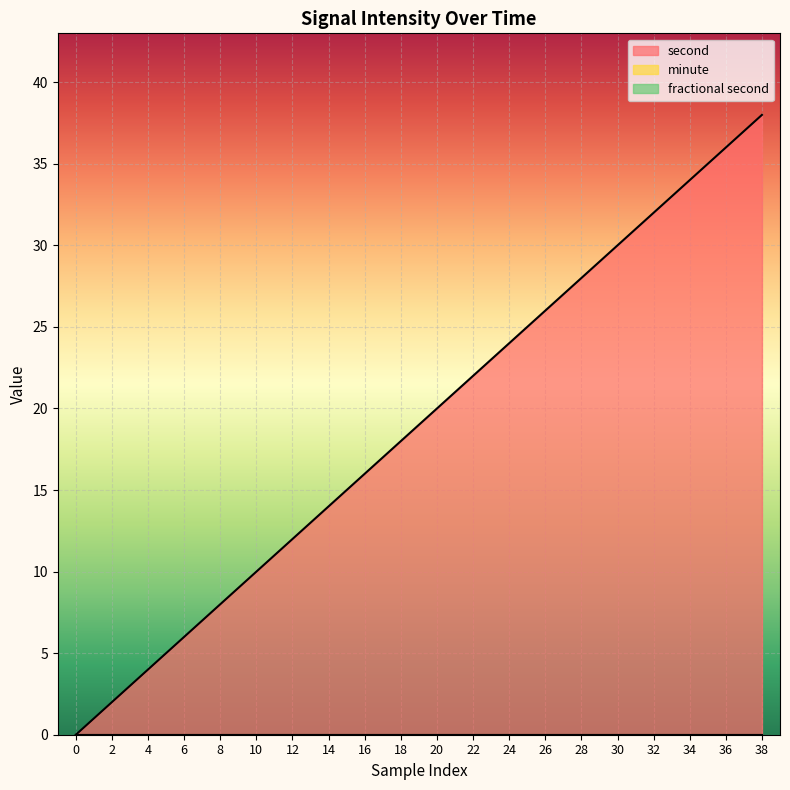

True or false: fractional second and minute cross at least once.

False